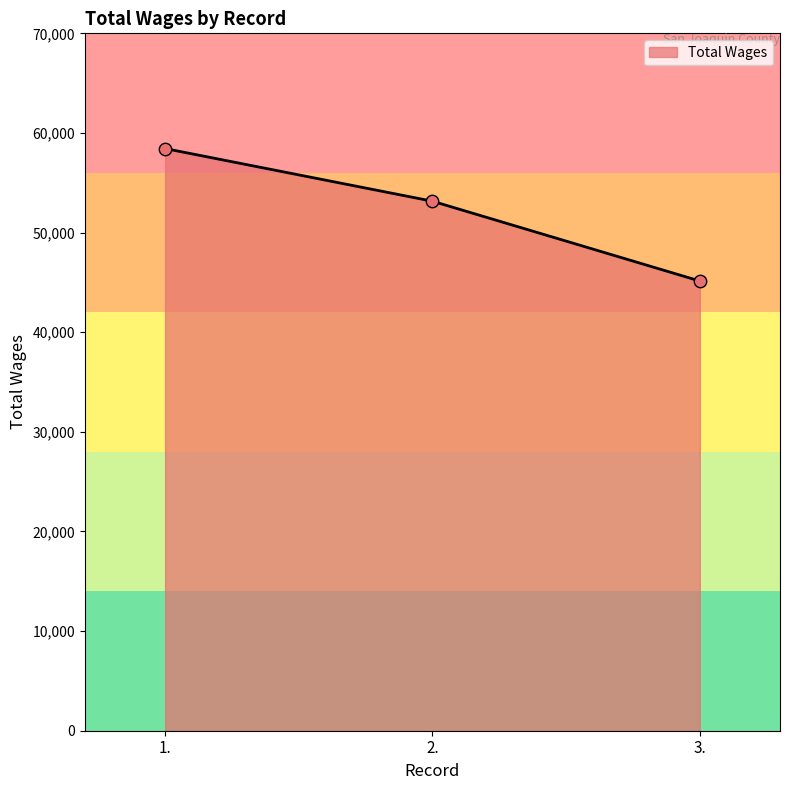

Which has a higher value, 3. or 1.?

1.